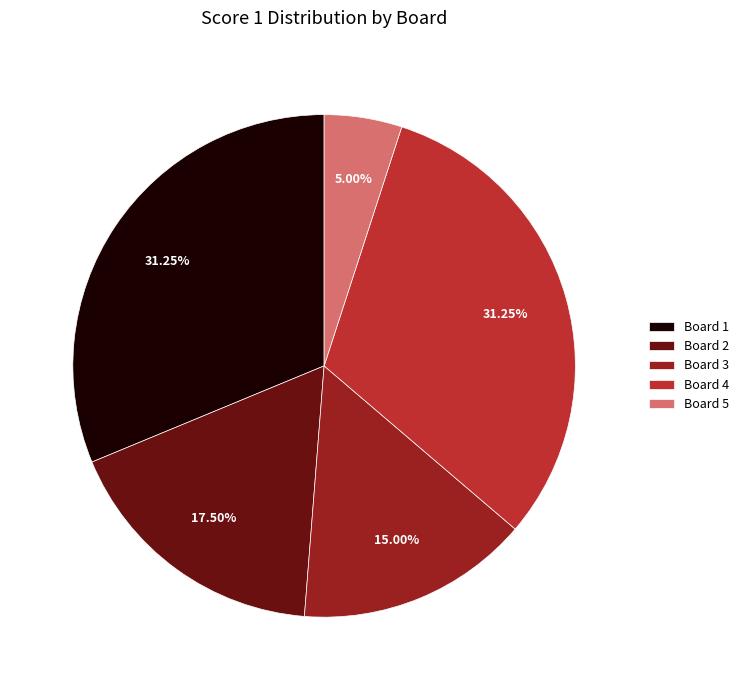

What is the ratio of the value at Board 5 to the value at Board 2?

0.3